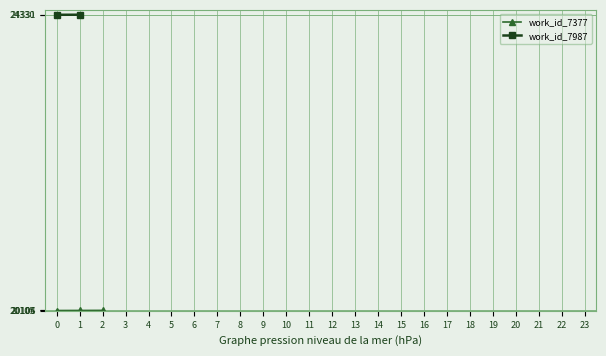

Rank the categories by value from lowest to highest.

0, 1, 2